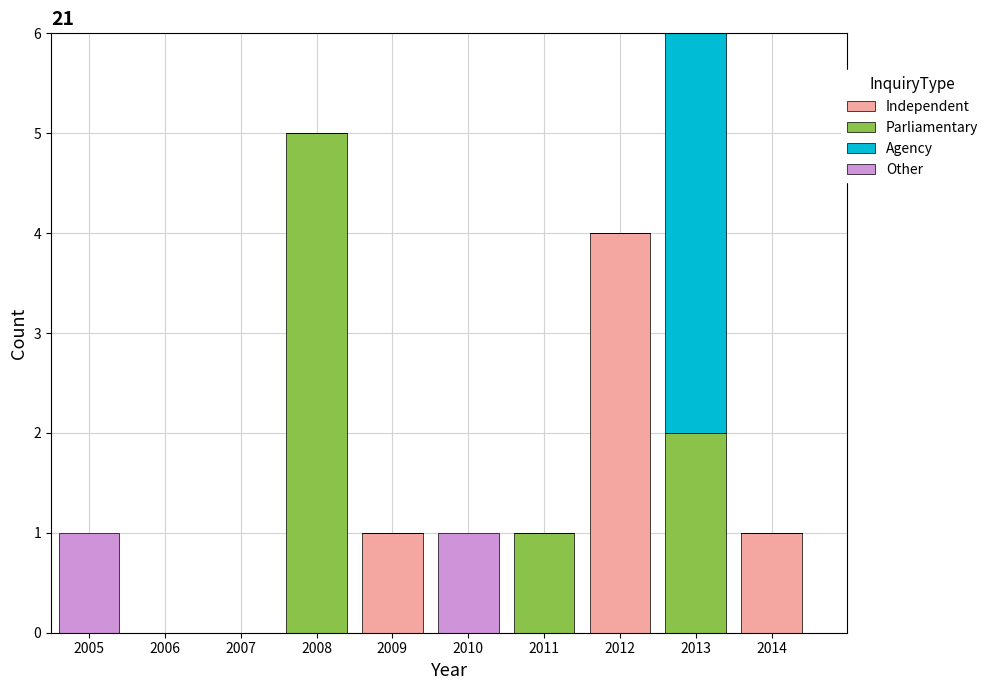

Reading left to right, list every stacked bar in this chart as the range it spans on the x-axis followed by its total height. The values are not printed on the chart, so give them approximately, as read against the axis.

2004.5 to 2005.5: 1
2005.5 to 2006.5: 0
2006.5 to 2007.5: 0
2007.5 to 2008.5: 5
2008.5 to 2009.5: 1
2009.5 to 2010.5: 1
2010.5 to 2011.5: 1
2011.5 to 2012.5: 4
2012.5 to 2013.5: 6
2013.5 to 2014.5: 1